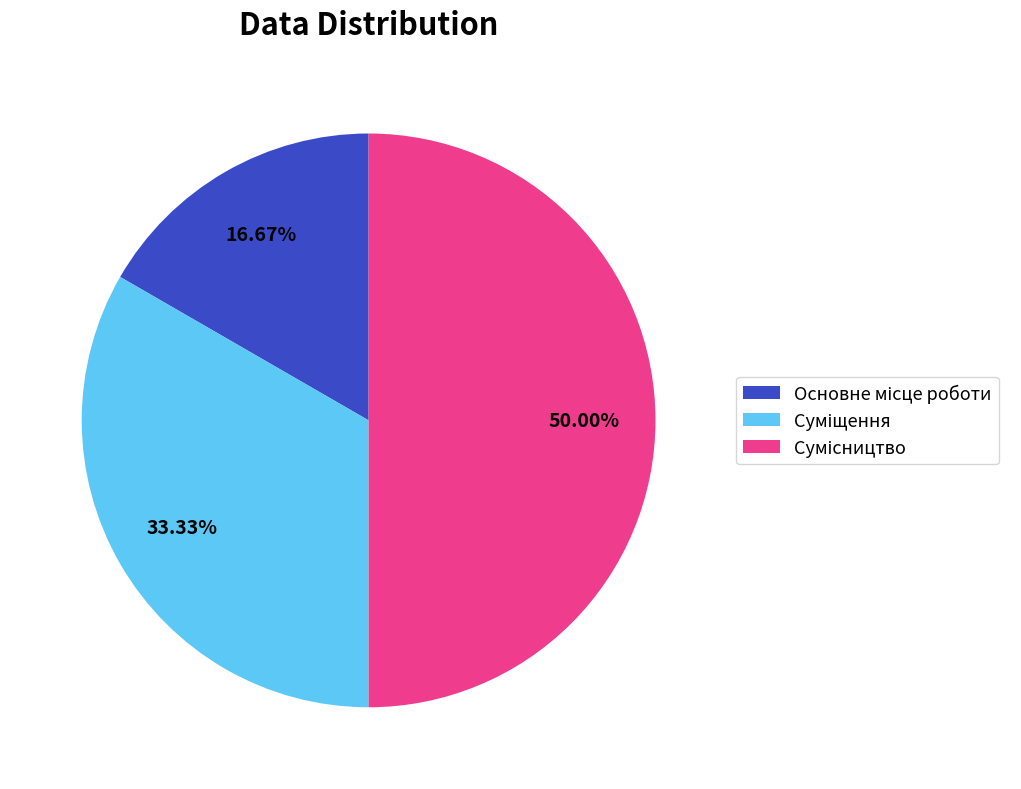

How many slices are in this pie chart?

3